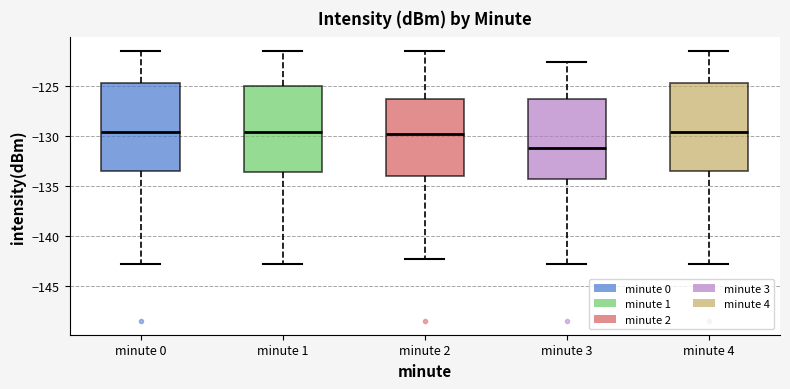

Reading left to right, read every box against the y-axis: the position of its median line, the range the box covers, and the ends of its whiskers. The values are not printed on the chart, so give them approximately, as read against the axis.

minute 0: median -129.5, box -133.5 to -125.0, whiskers -143.0 to -121.5
minute 1: median -129.5, box -133.5 to -125.0, whiskers -143.0 to -121.5
minute 2: median -130.0, box -134.0 to -126.5, whiskers -142.5 to -121.5
minute 3: median -131.0, box -134.5 to -126.5, whiskers -143.0 to -122.5
minute 4: median -129.5, box -133.5 to -125.0, whiskers -143.0 to -121.5